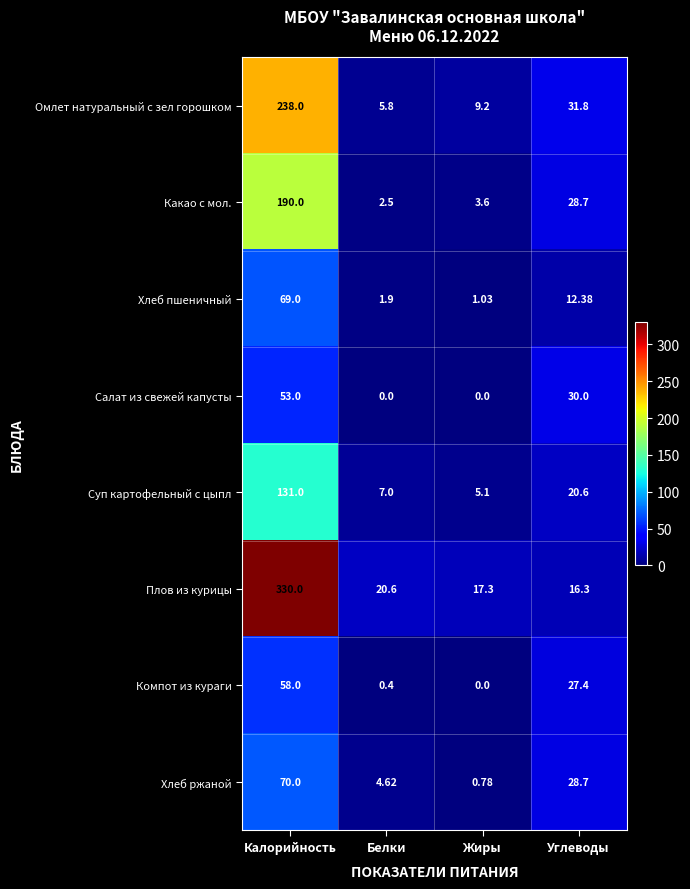

Count the number of data series in this chart.

8